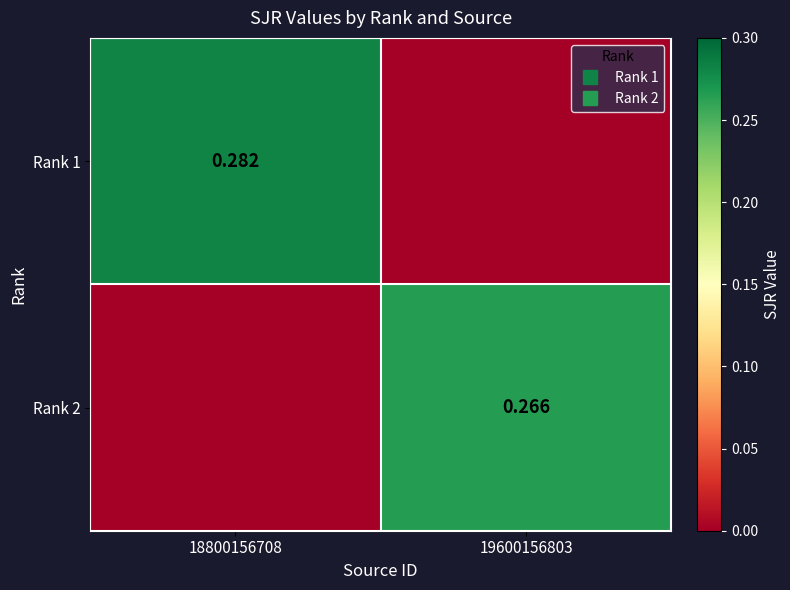

True or false: Rank 1 has a value of 0.3 at 18800156708.

True